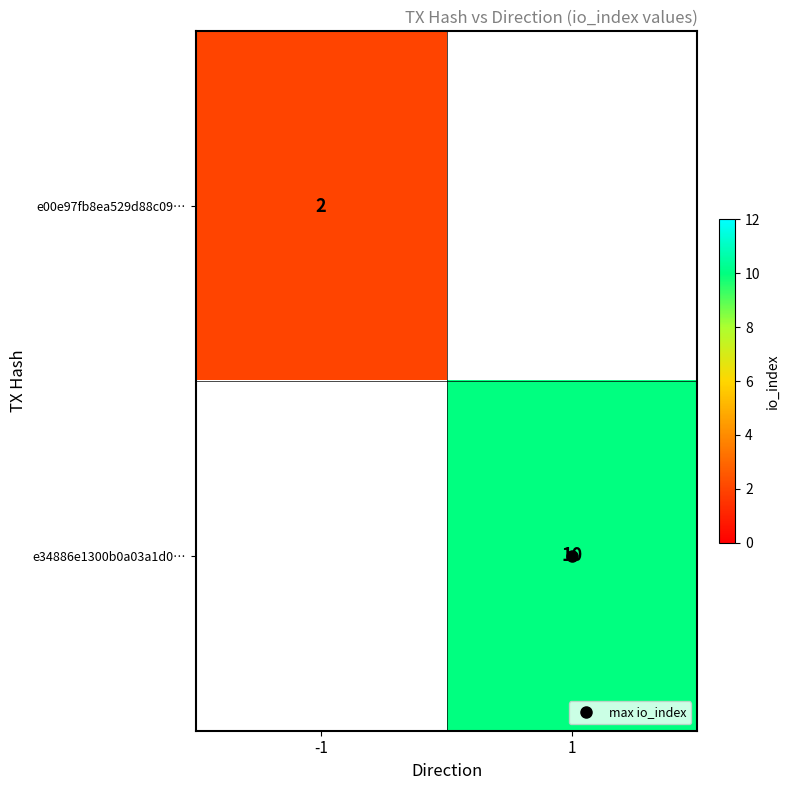

Which category has the highest value across all series?

1